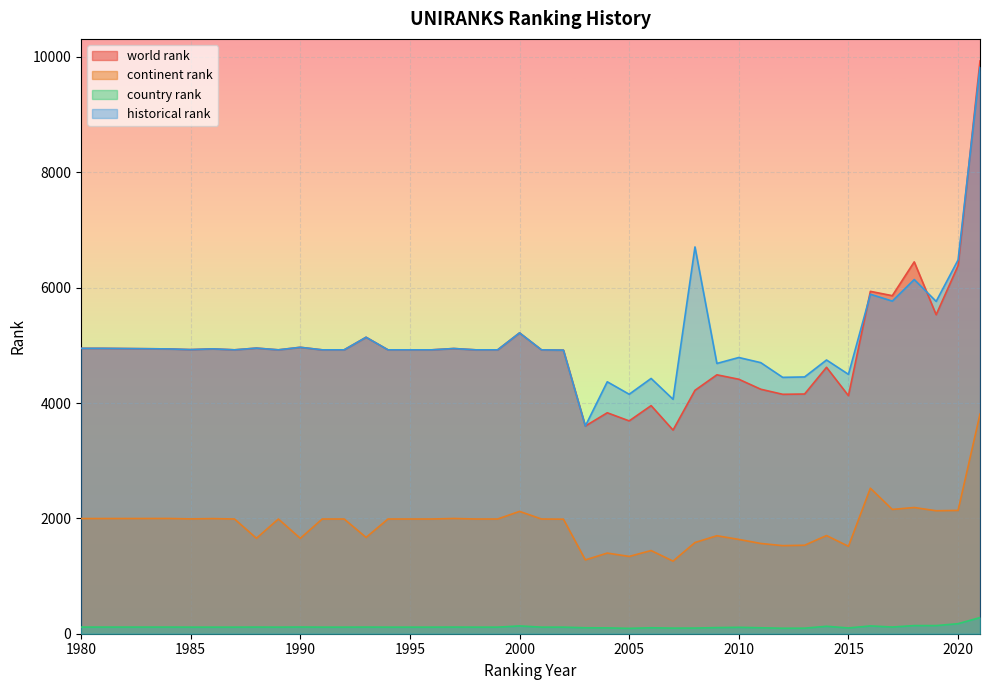

What is the maximum value shown in the chart?

9930